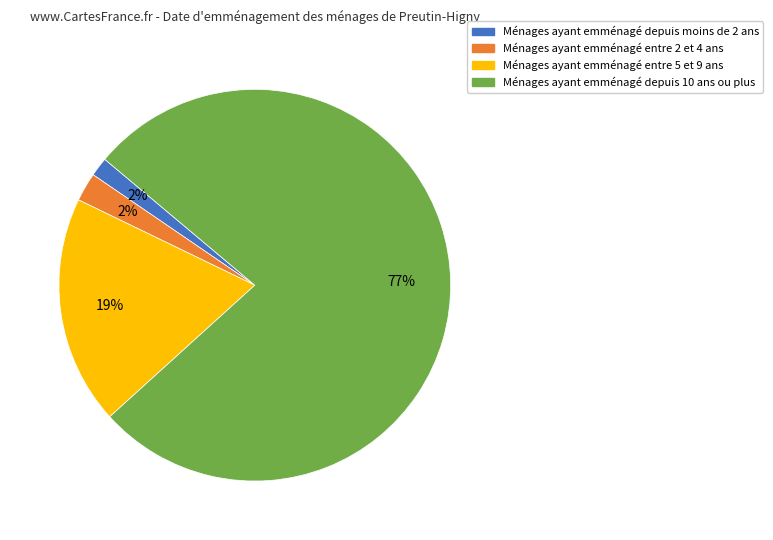

Does any single category account for the majority?

Yes